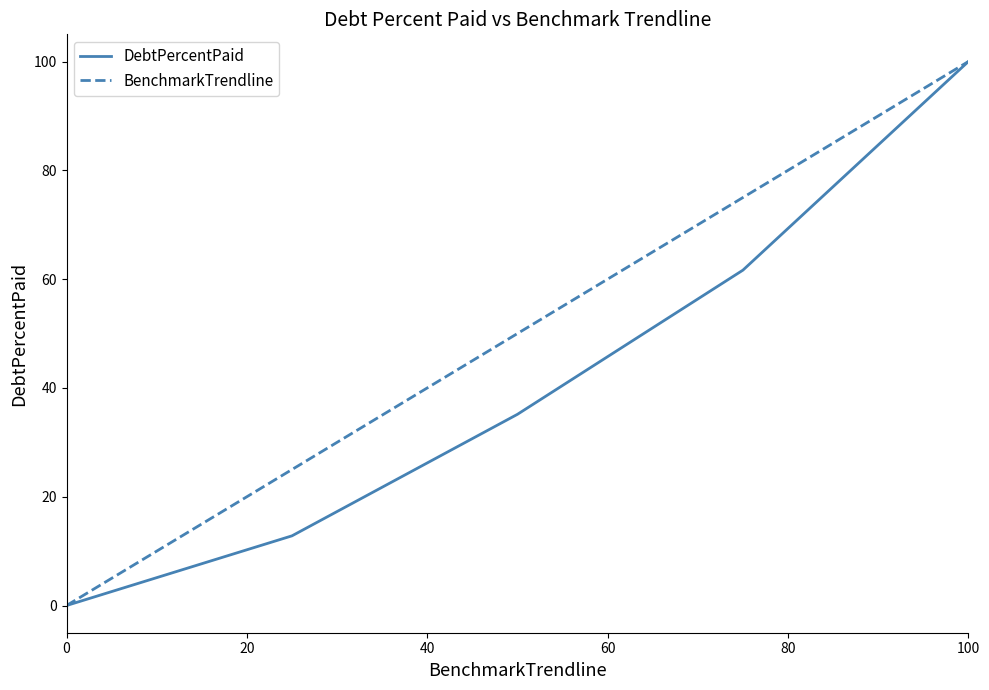

What is the highest value of the BenchmarkTrendline series?

100.0